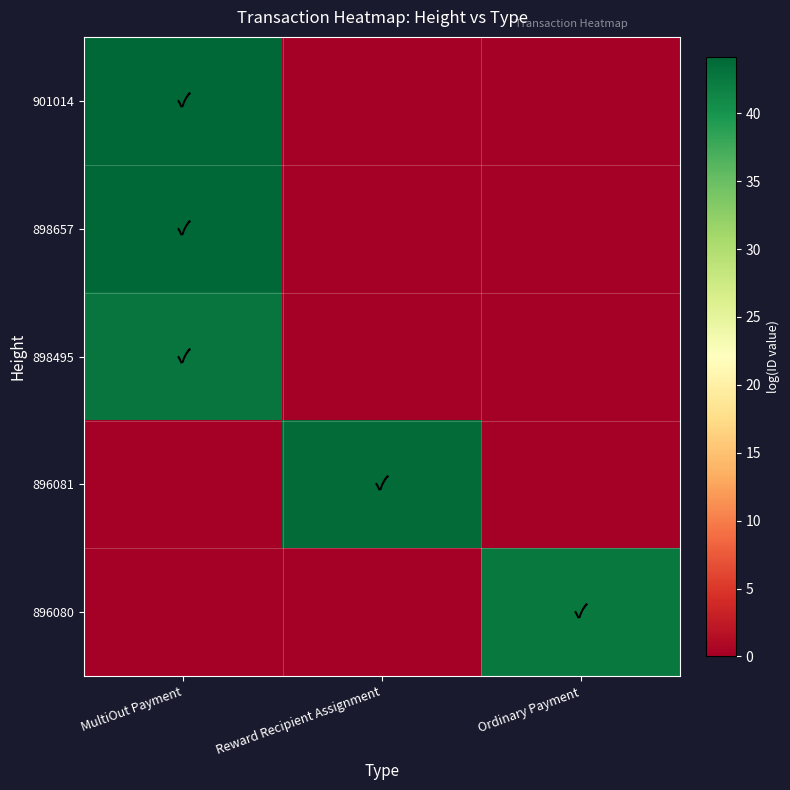

Which label corresponds to the largest value in the chart?

MultiOut Payment